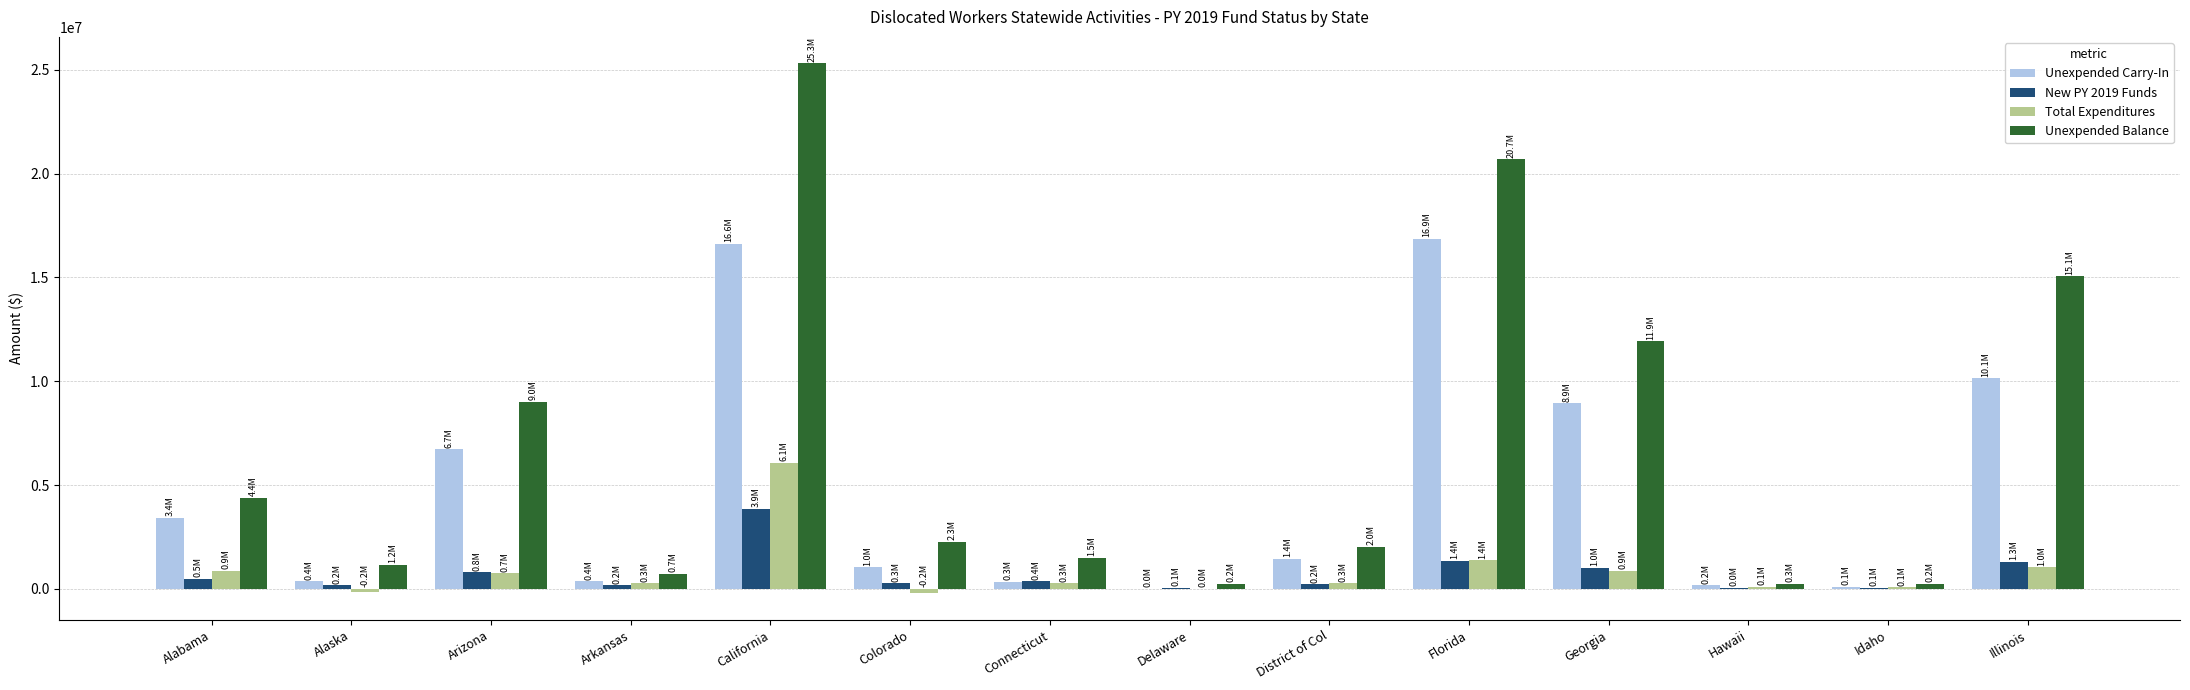

What is the difference between the Unexpended Carry-In values at Florida and California?

257554